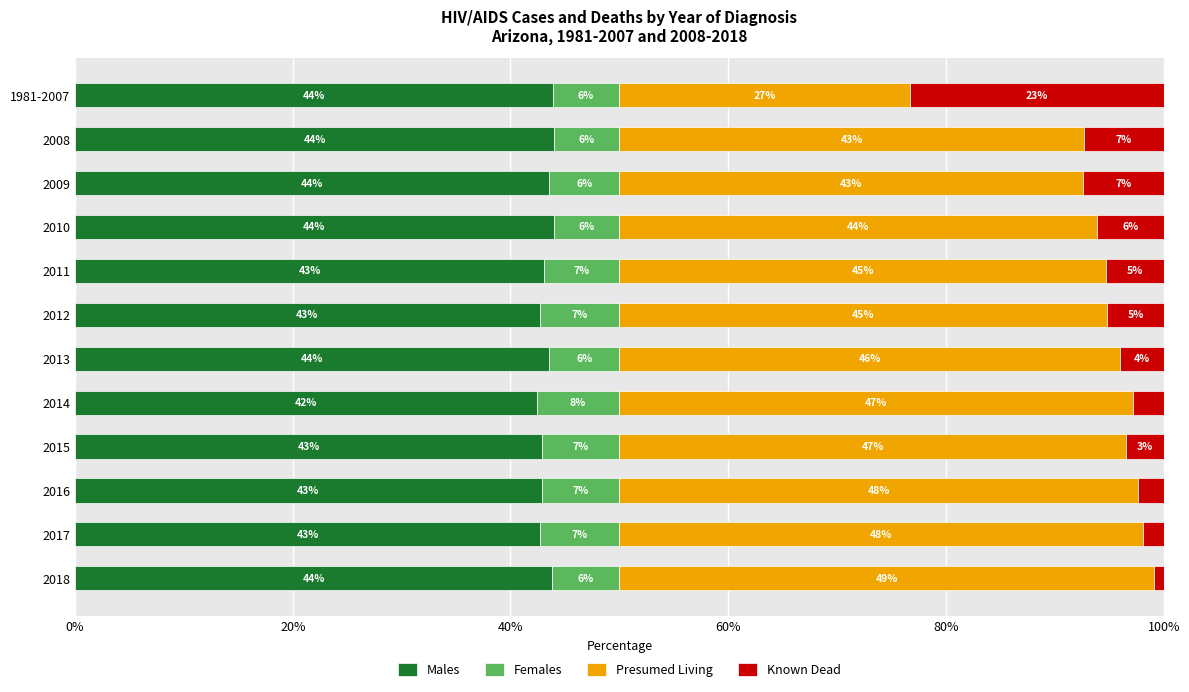

Where is Males nearest to the value 43?

2015